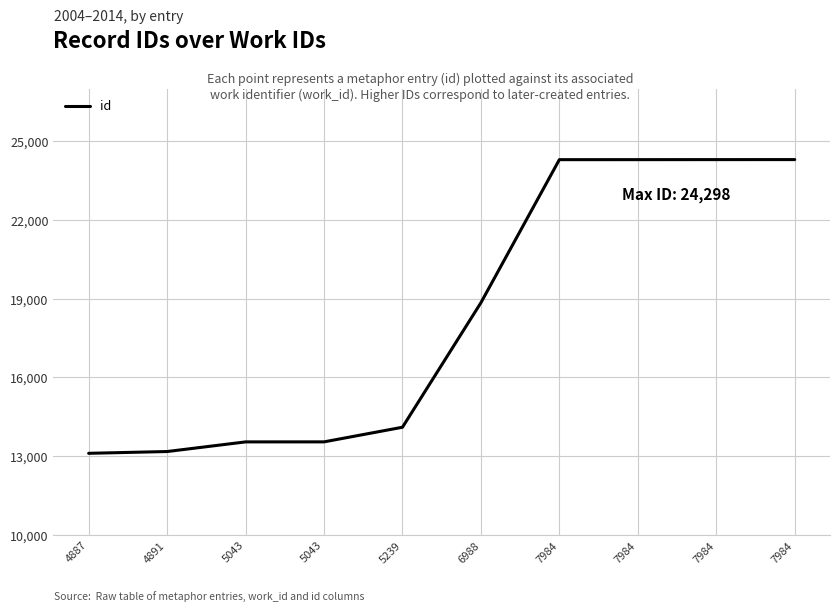

What is the maximum value shown in the chart?

24298